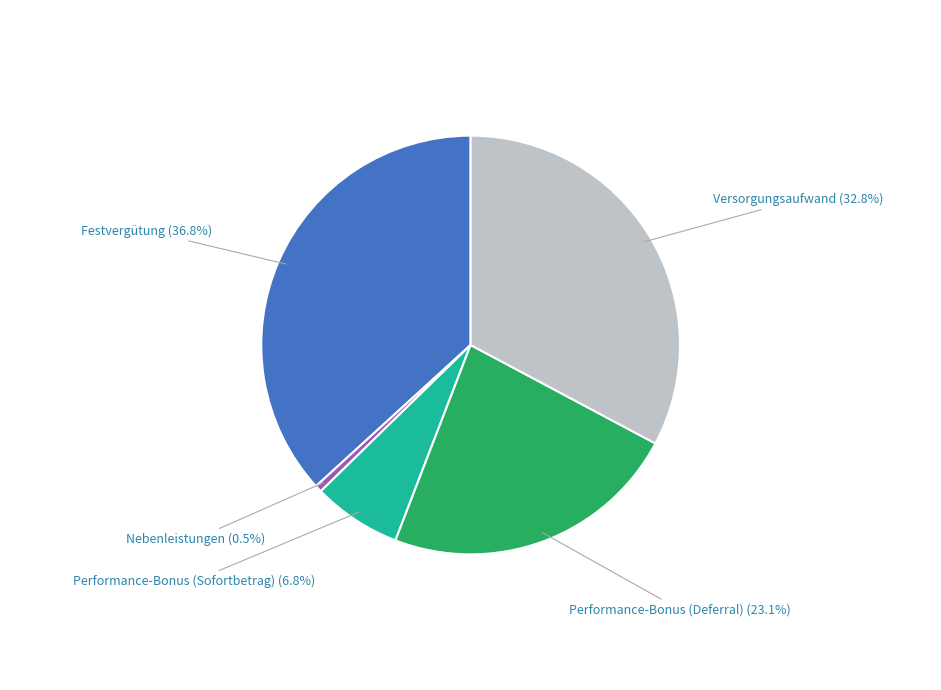

How many slices are in this pie chart?

5